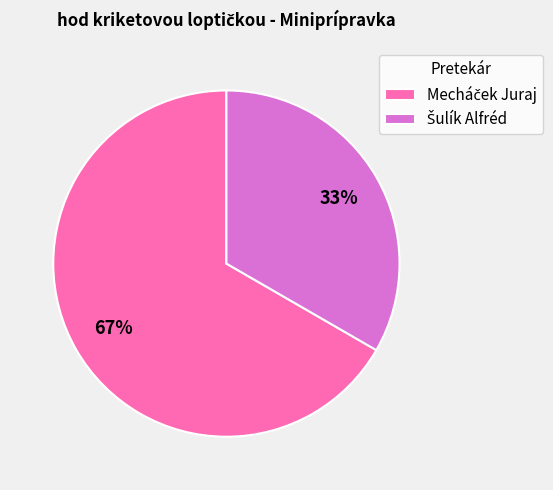

To the nearest percent, what is the average slice percentage?

50%